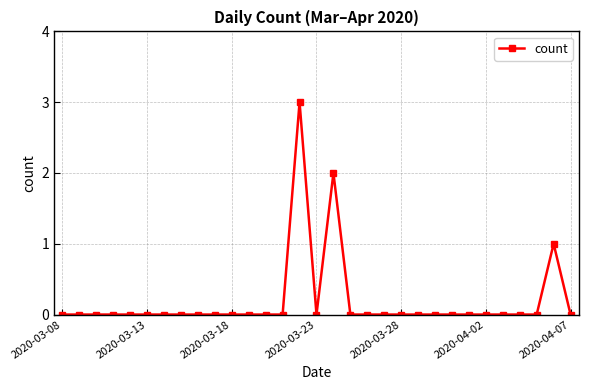

What is the maximum value shown in the chart?

3